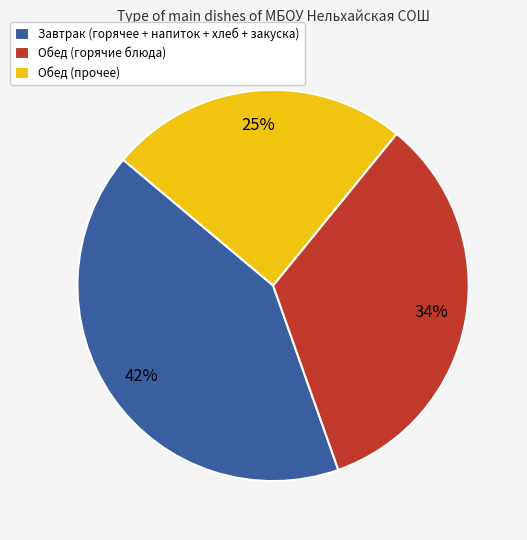

How many segments does this pie chart have?

3